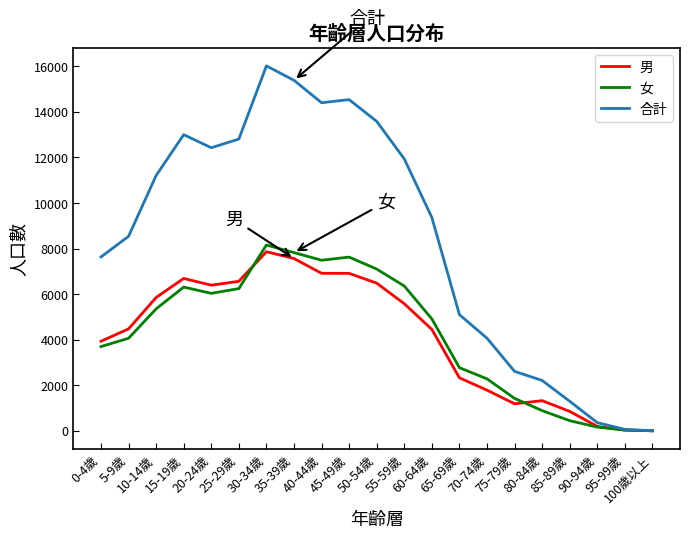

Is it true that 女 equals 1510 at 0-4歲?

False